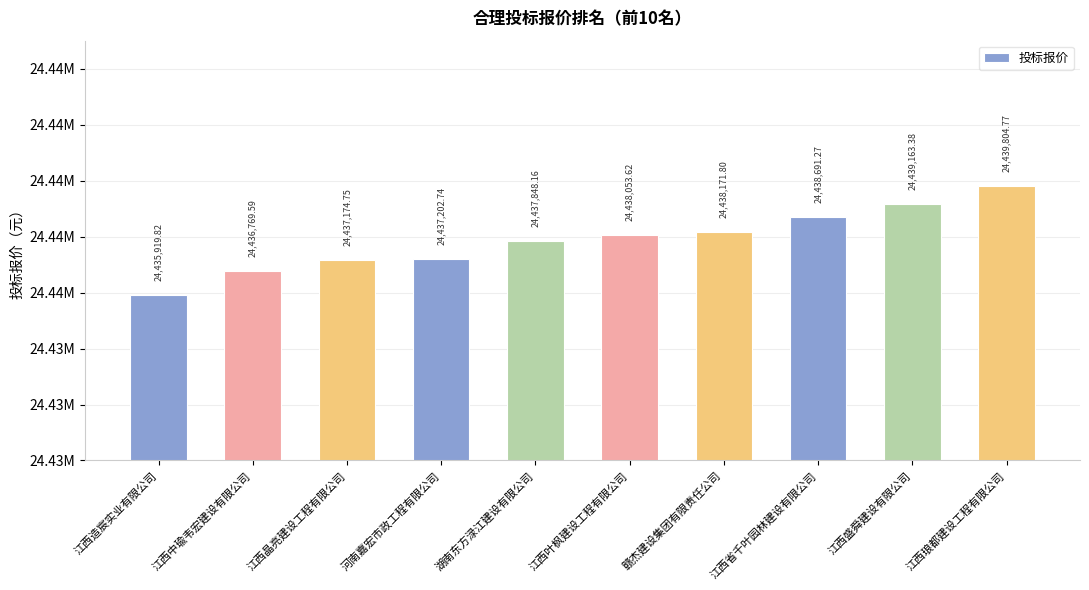

What is the label of the 10th bar from the left?

江西琅都建设工程有限公司